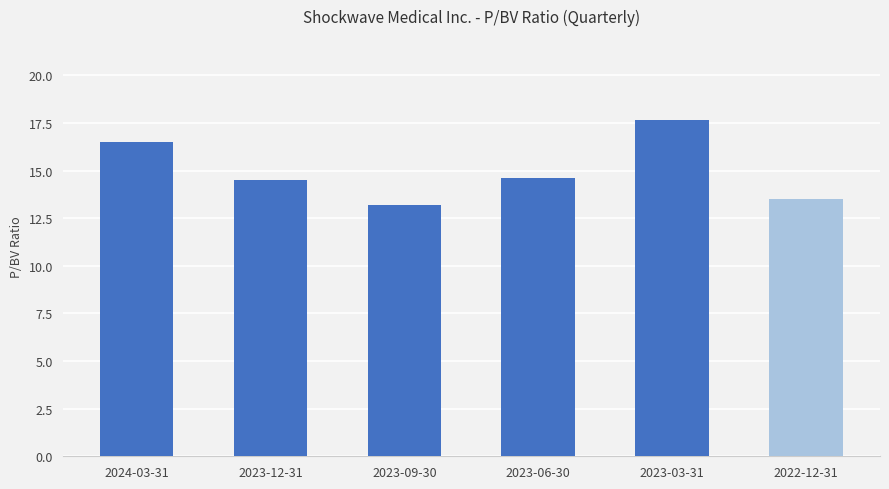

Which has a higher value, 2022-12-31 or 2023-06-30?

2023-06-30